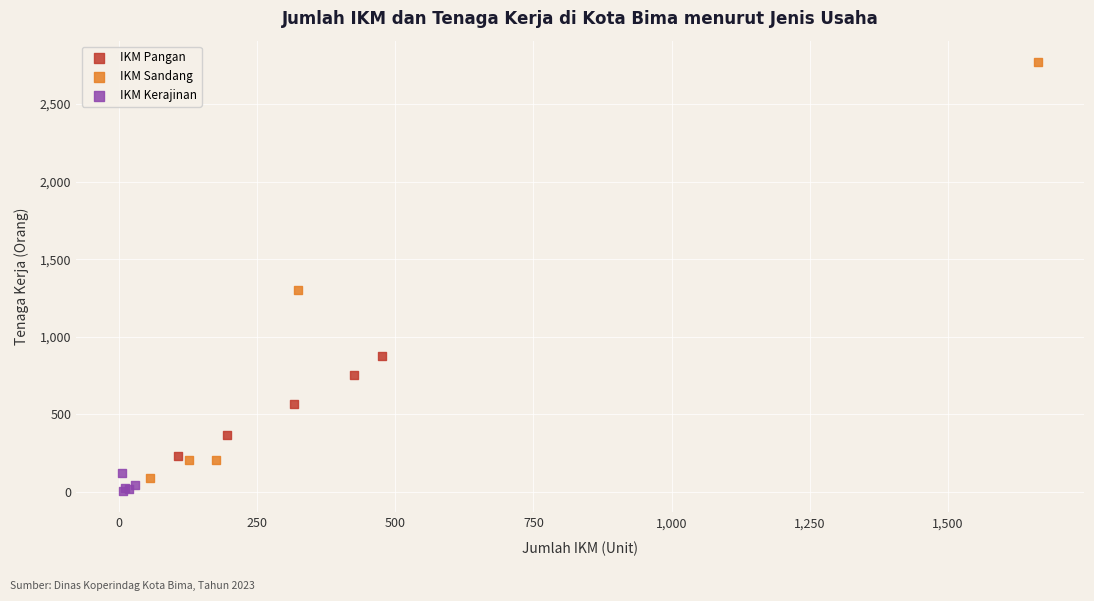

Which series has the widest spread of Y values?

IKM Sandang